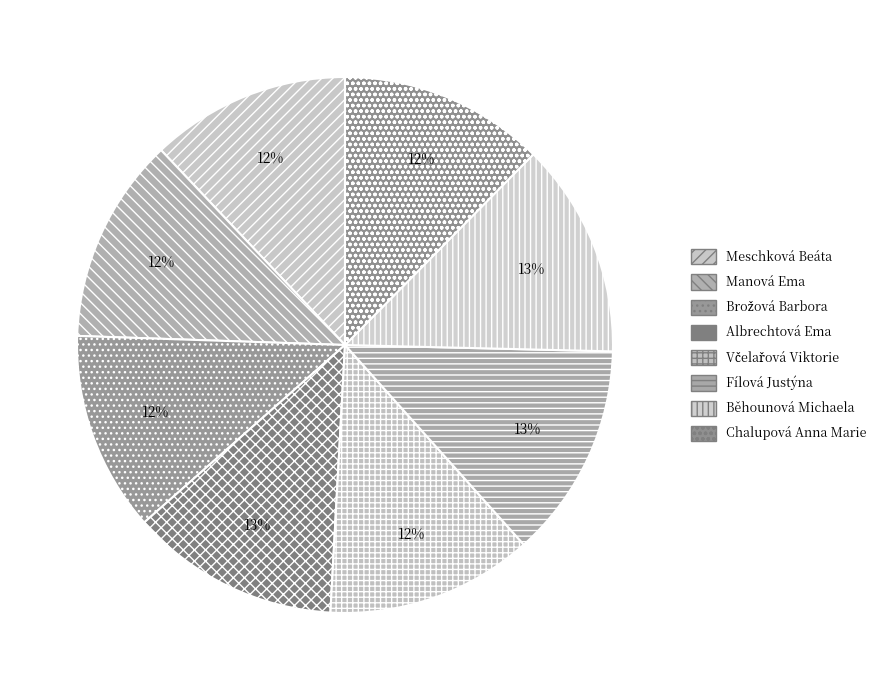

How many slices are in this pie chart?

8